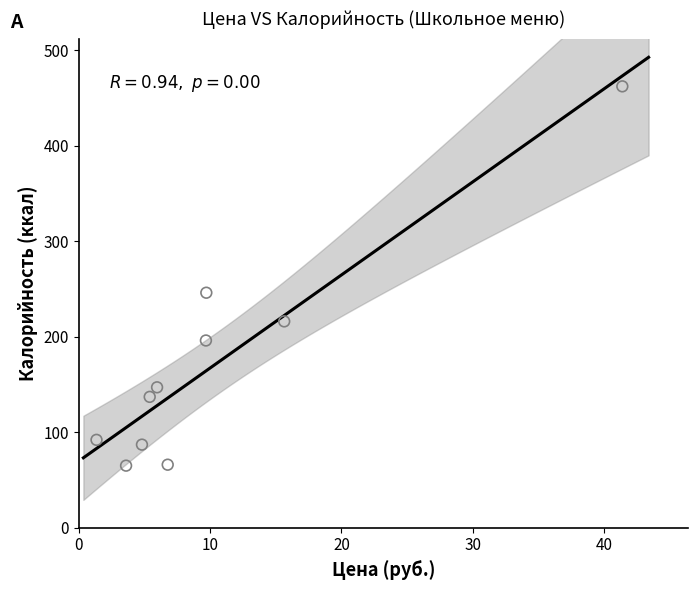

What Y value in the scatter plot is closest to 263?

246